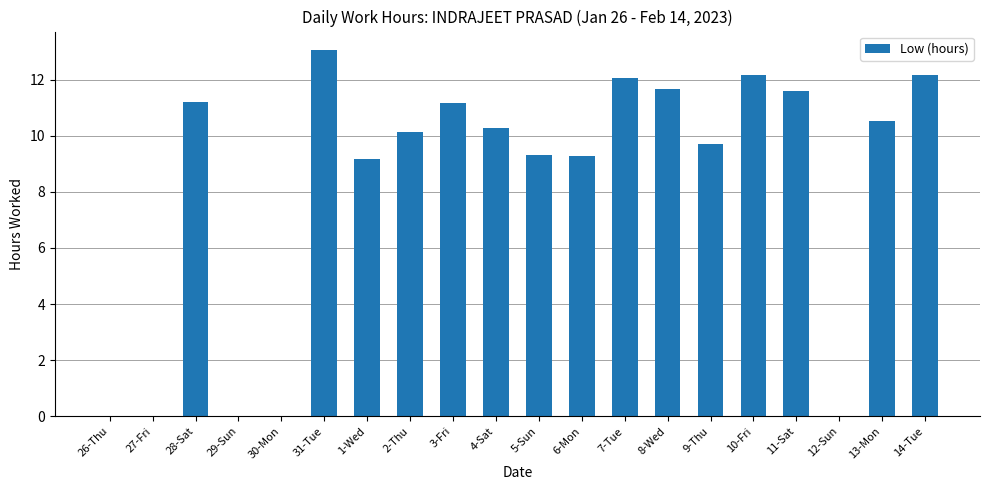

How many categories are shown in the chart?

20